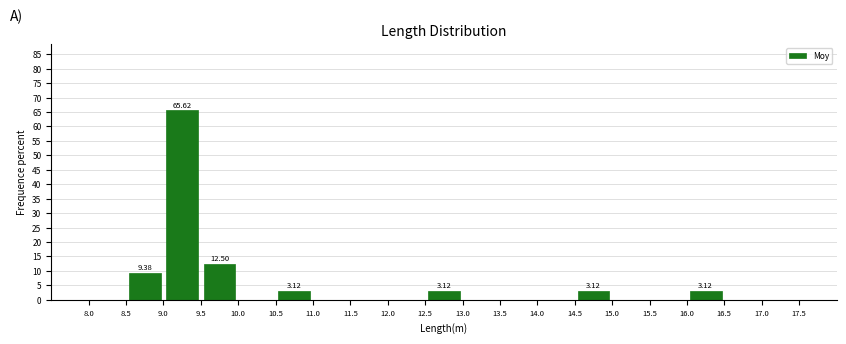

Over which range of the x-axis is the bar tallest?

9.0 to 9.5